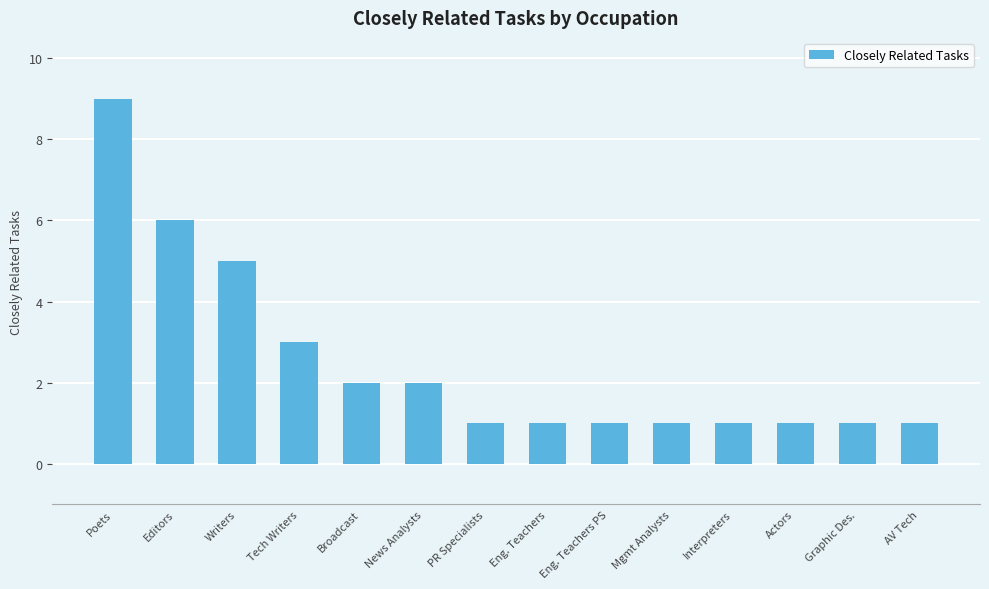

What is the approximate value at Eng. Teachers?

1